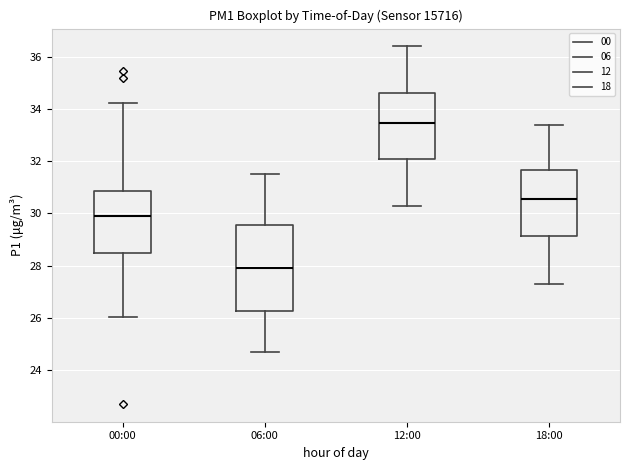

Which box is the tallest, from its lower edge to its upper edge?

06:00